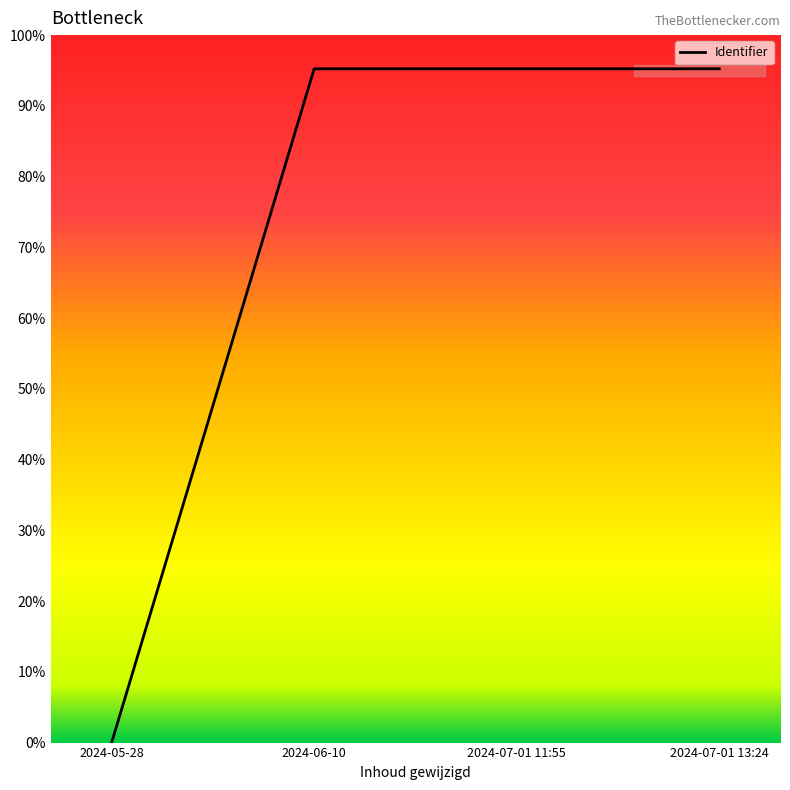

Is this an area chart (filled region under the line)?

No